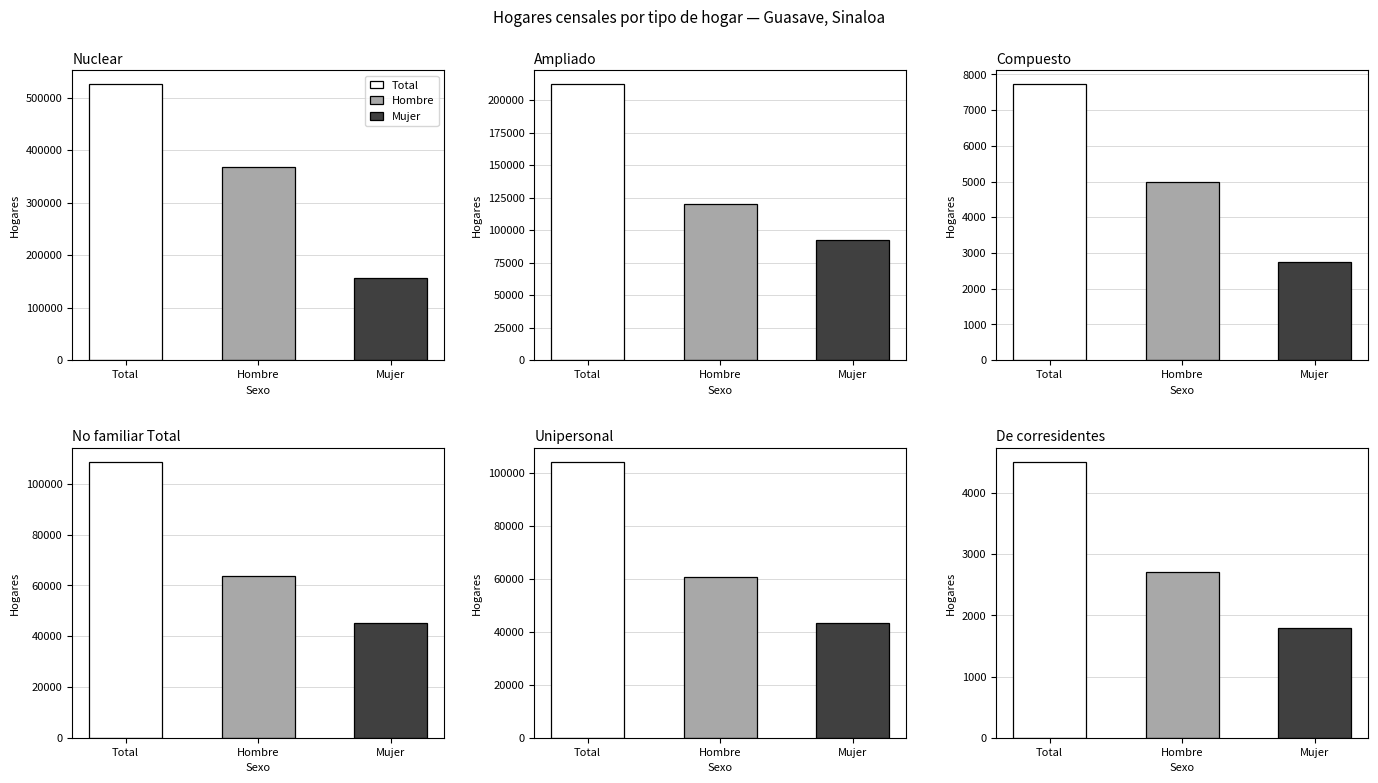

What is the highest value of the Nuclear series?

525707